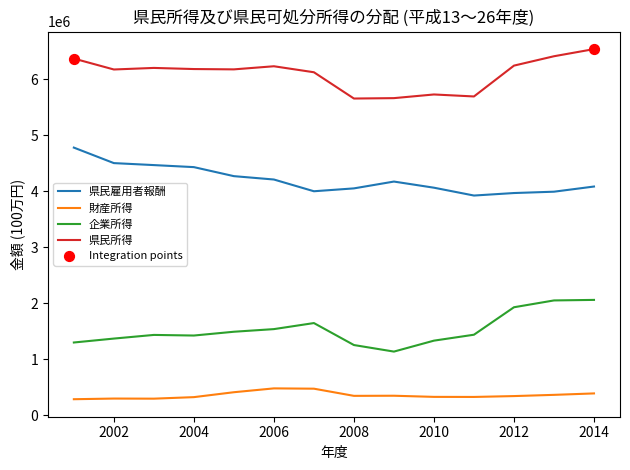

What is the maximum value for 企業所得?

2060102